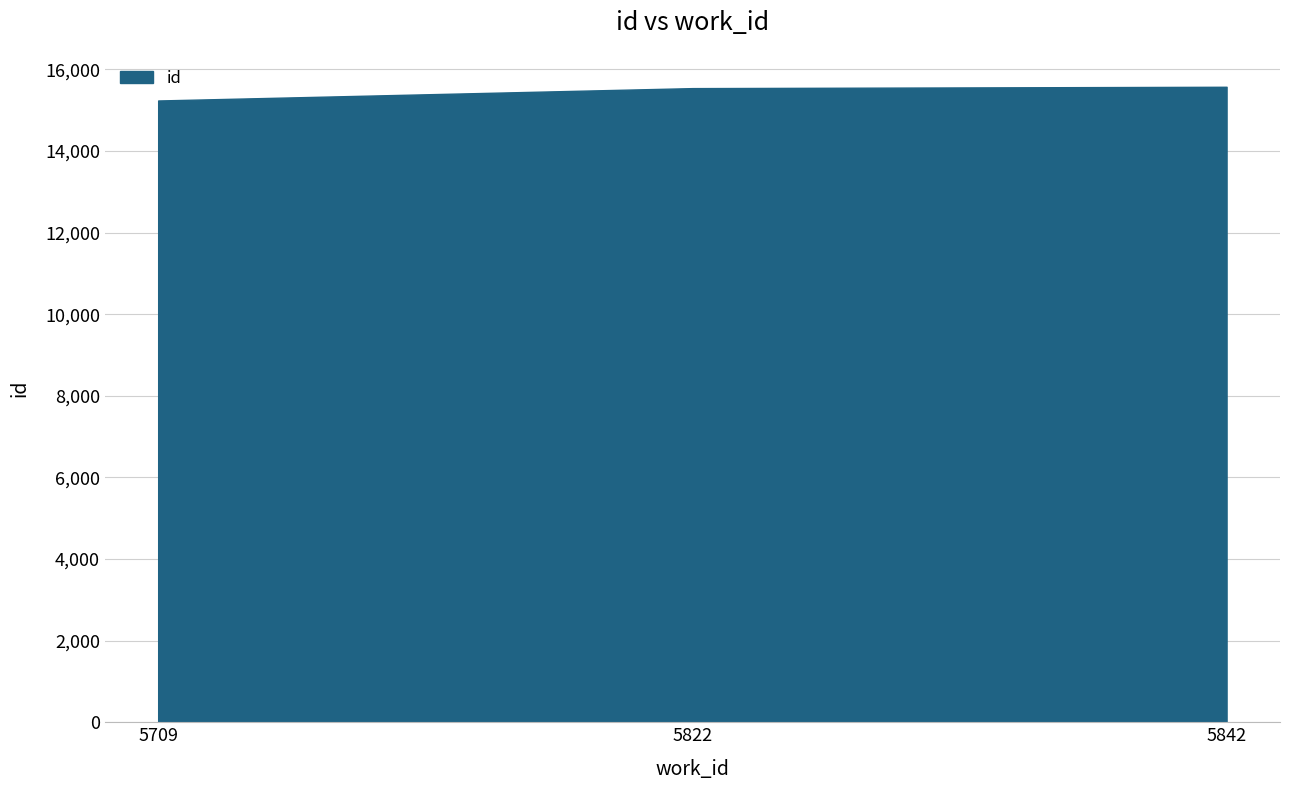

What is the greatest value displayed?

15571